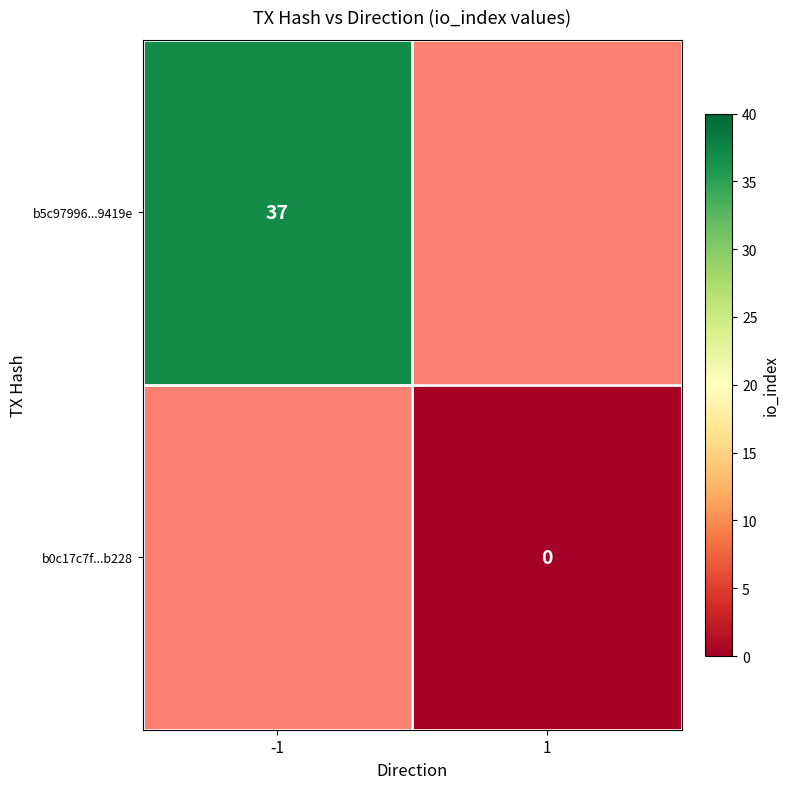

Is it true that b5c97996...9419e equals 37 at -1?

True